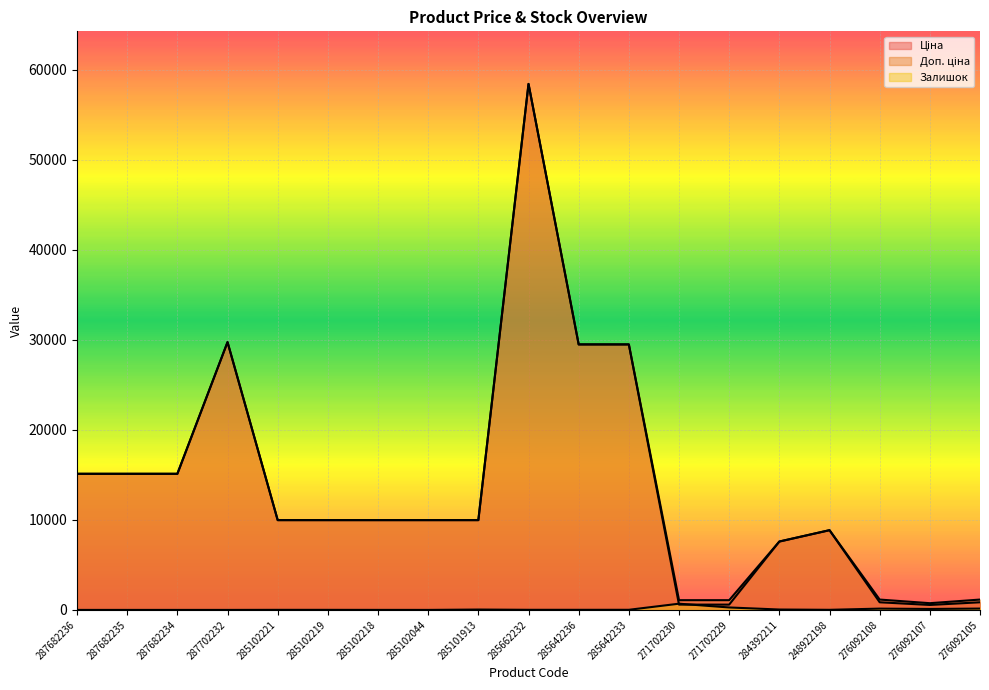

What is the maximum value for Ціна?

58426.5